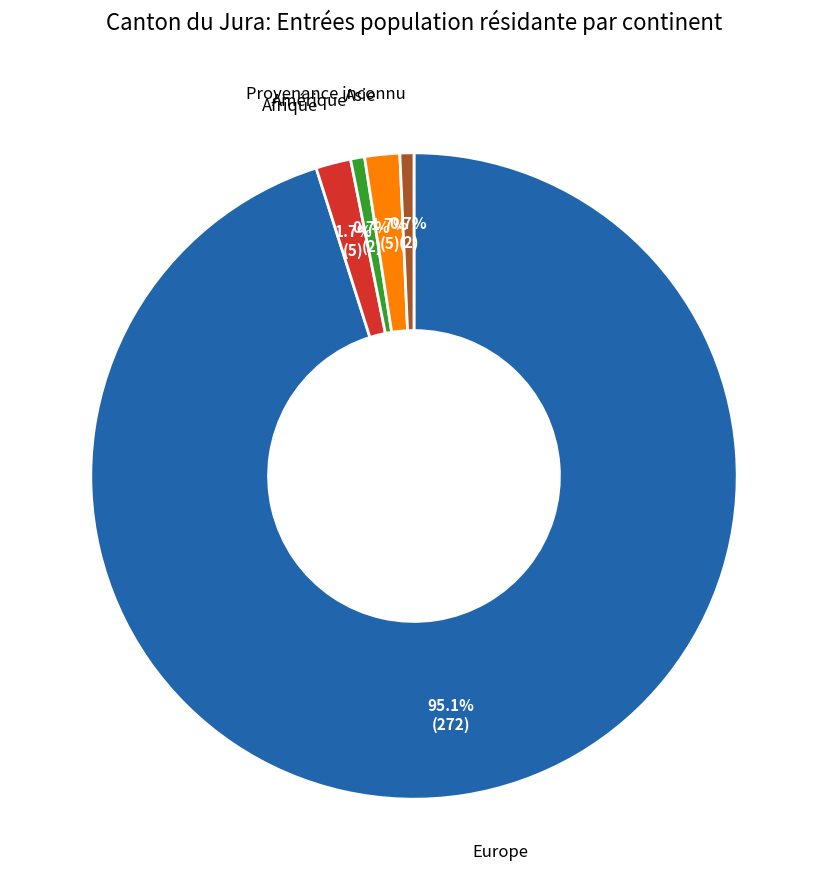

To the nearest percent, what is the difference between the largest and smallest slice percentages?

94%